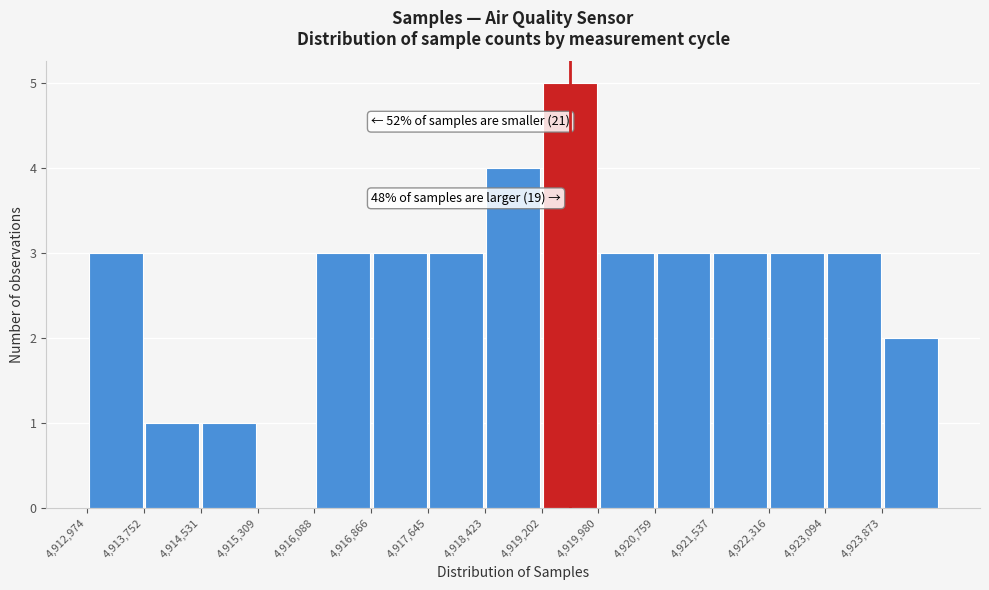

Which range on the x-axis has the tallest bar?

4919200 to 4920000